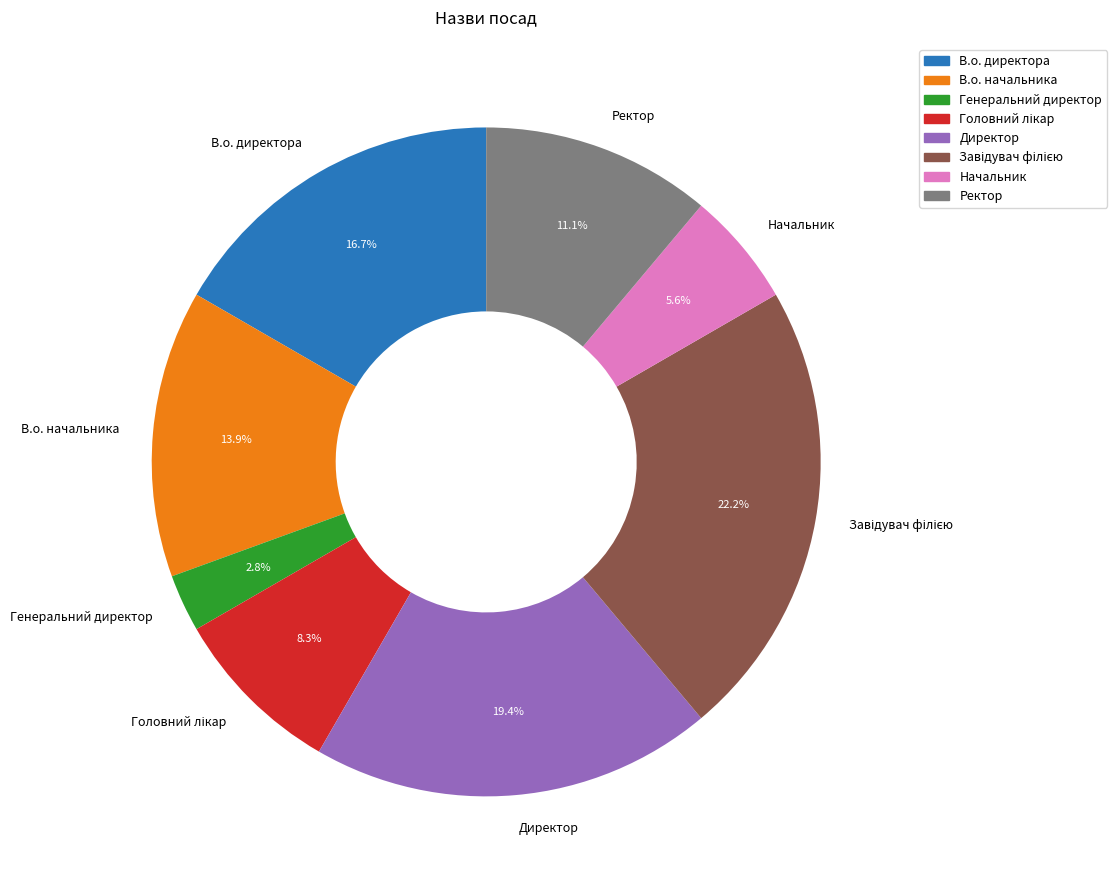

What is the ratio of the value at В.о. директора to the value at В.о. начальника?

1.2